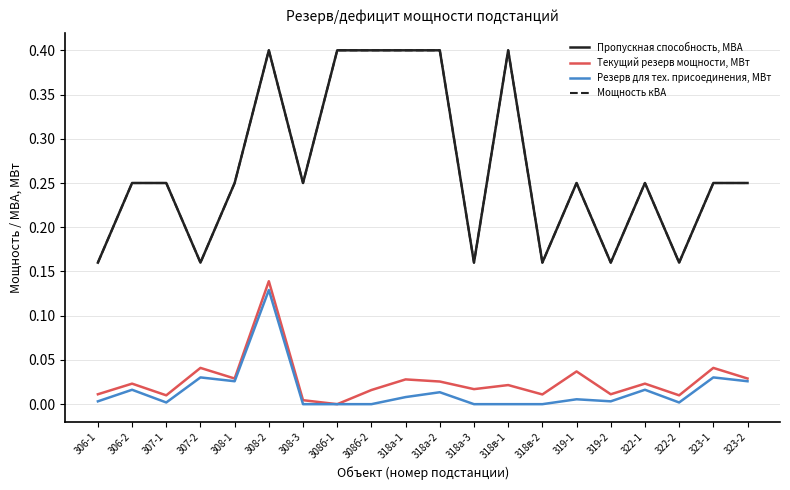

What position from the left is 323-1?

19